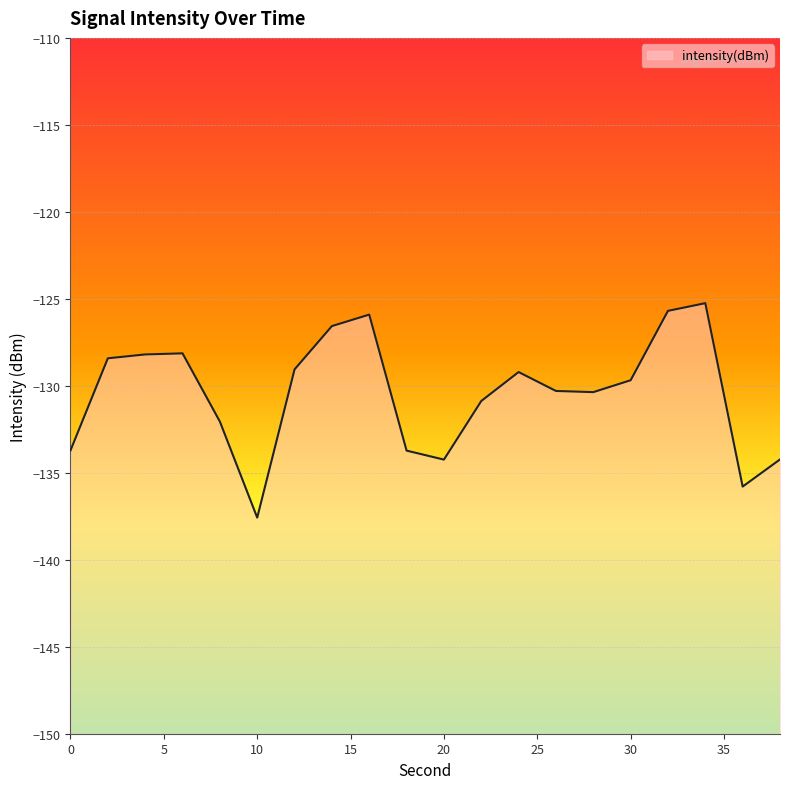

At which category does the data reach its first local valley?

10